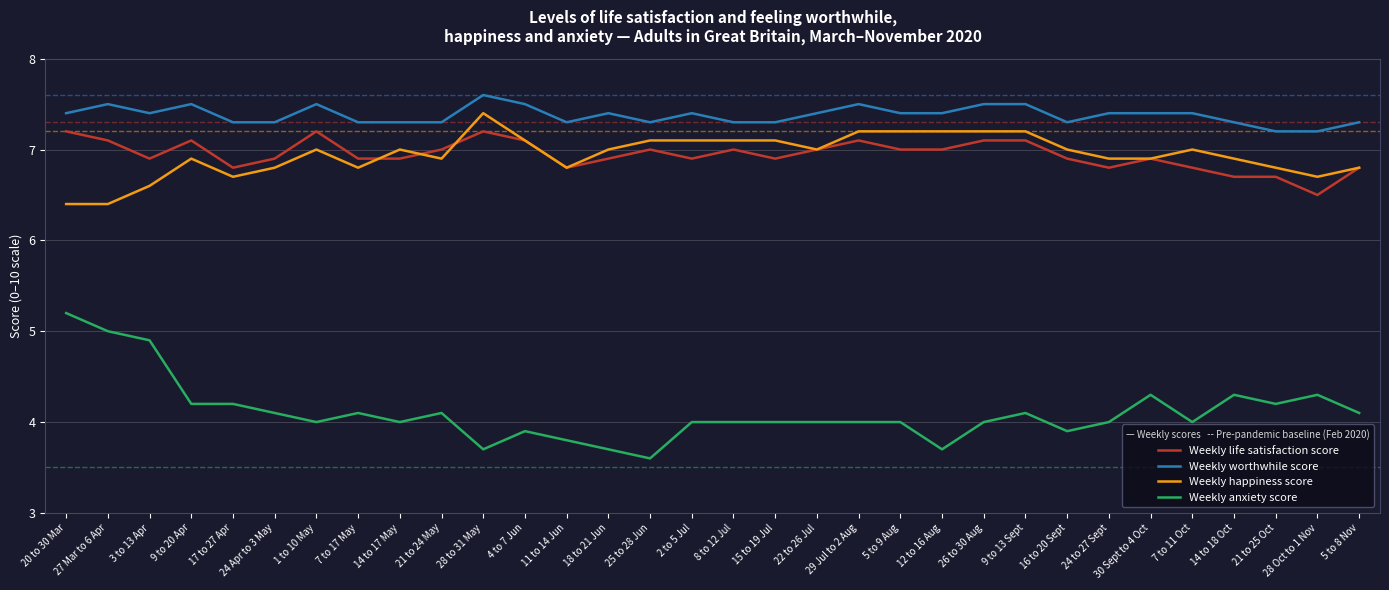

What are all the series names shown in the legend?

Weekly life satisfaction score, Weekly worthwhile score, Weekly happiness score, Weekly anxiety score